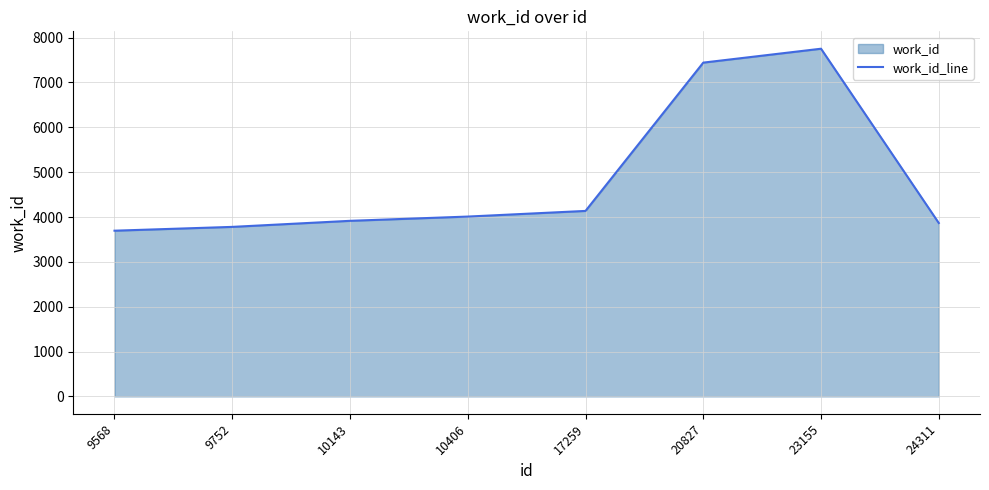

Reading left to right, extract all data points from this chart.

9568=3695	9752=3780	10143=3915	10406=4010	17259=4136	20827=7443	23155=7753	24311=3866